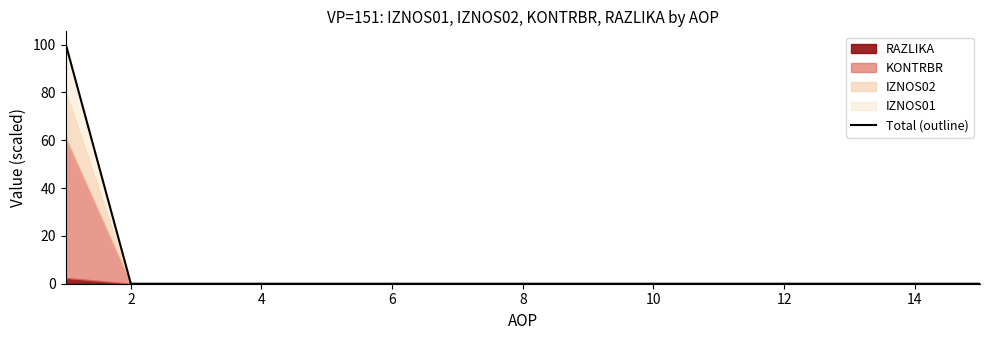

True or false: Total (outline) has a value of -44.9 at 8.

False